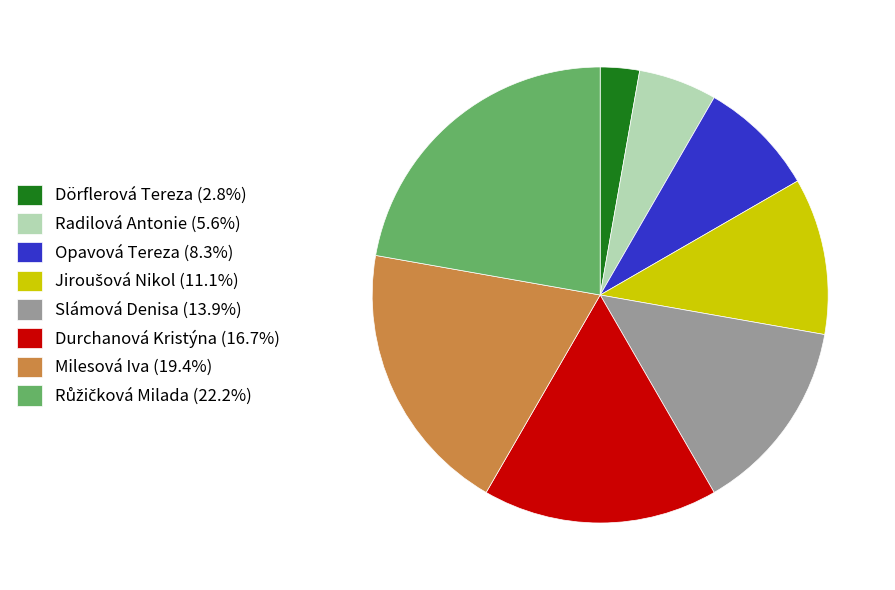

Is the sum of Slámová Denisa (13.9%) and Durchanová Kristýna (16.7%) greater than half?

No